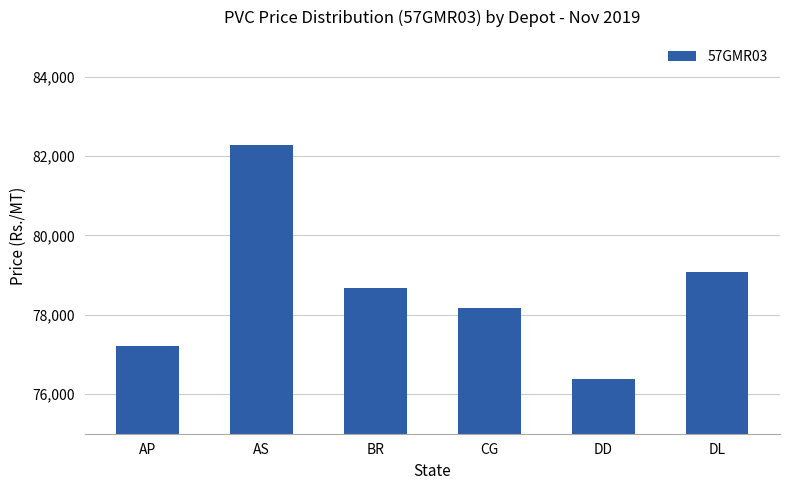

At which label is the value closest to 79335?

DL